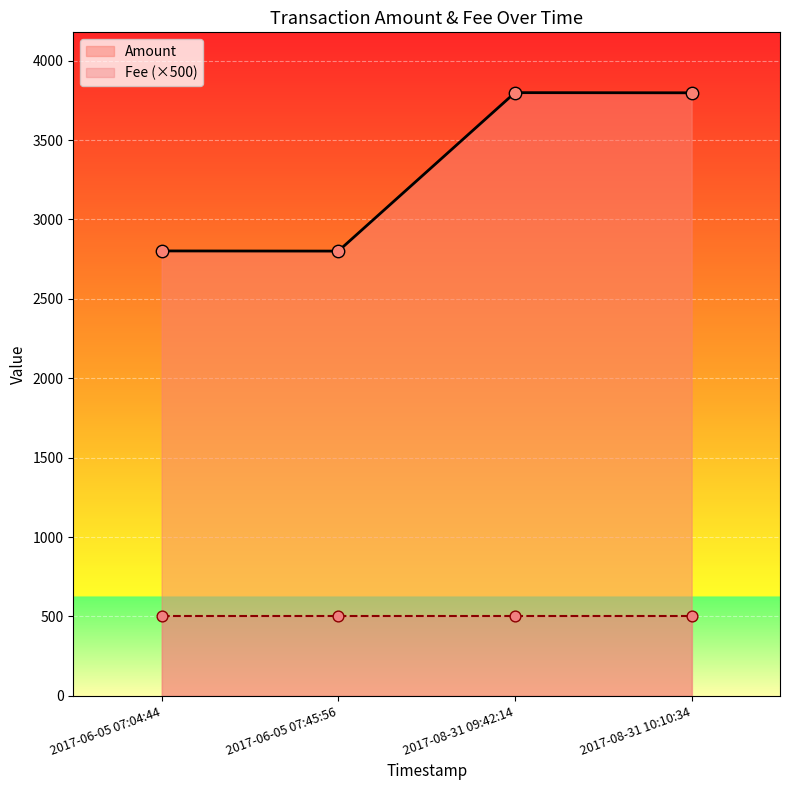

The value of Amount at 2017-06-05 07:04:44 is 2802.0. True or false?

True